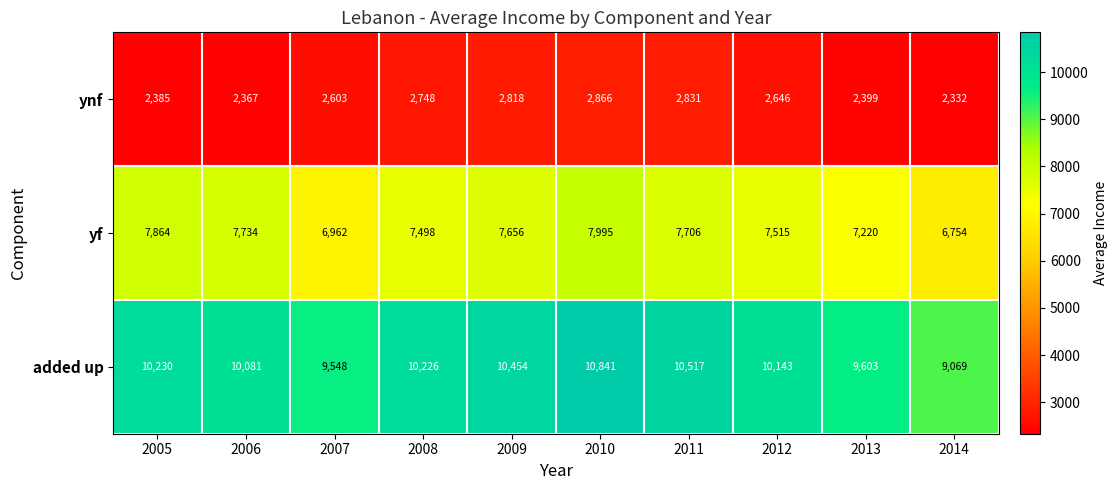

Reading right to left, extract all data points from this chart.

ynf: 2332	2399	2646	2831	2866	2818	2748	2603	2367	2385
yf: 6754	7220	7515	7706	7995	7656	7498	6962	7734	7864
added up: 9069	9603	10143	10517	10841	10454	10226	9548	10081	10230